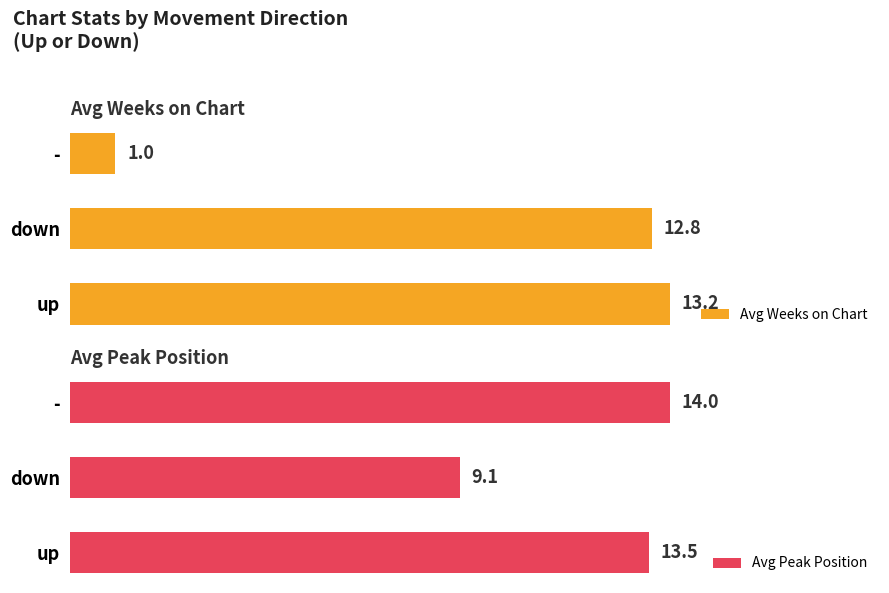

List the labels in order of Avg Peak Position value, largest first.

-, up, down